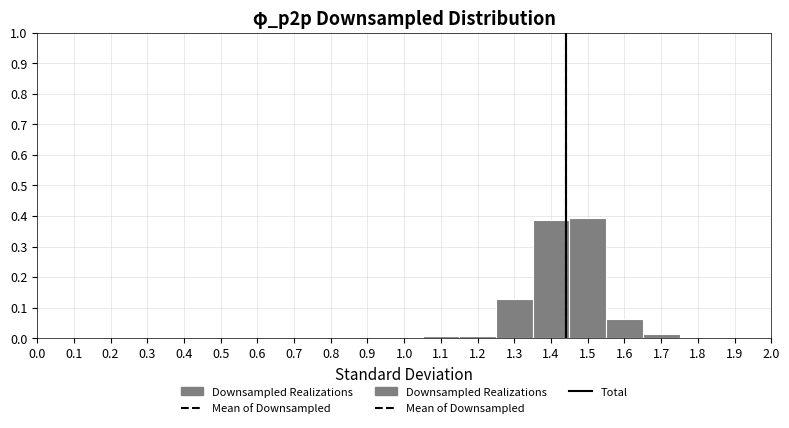

Reading left to right, transcribe this chart: for each bar, give the range it covers on the x-axis and its height. The values are not printed on the chart, so give them approximately, as read against the axis.

0.95 to 1.05: 0
1.05 to 1.15: under 0.01
1.15 to 1.25: under 0.01
1.25 to 1.35: 0.13
1.35 to 1.45: 0.39
1.45 to 1.55: 0.39
1.55 to 1.65: 0.06
1.65 to 1.75: 0.01
1.75 to 1.85: 0
1.85 to 1.95: 0